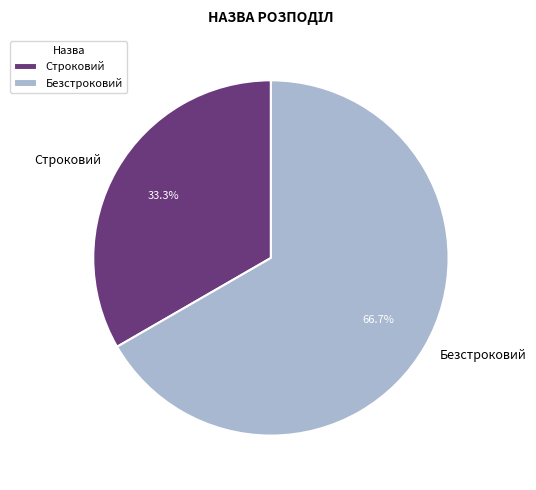

Approximately how many times larger is the value at Строковий compared to Безстроковий?

0.5